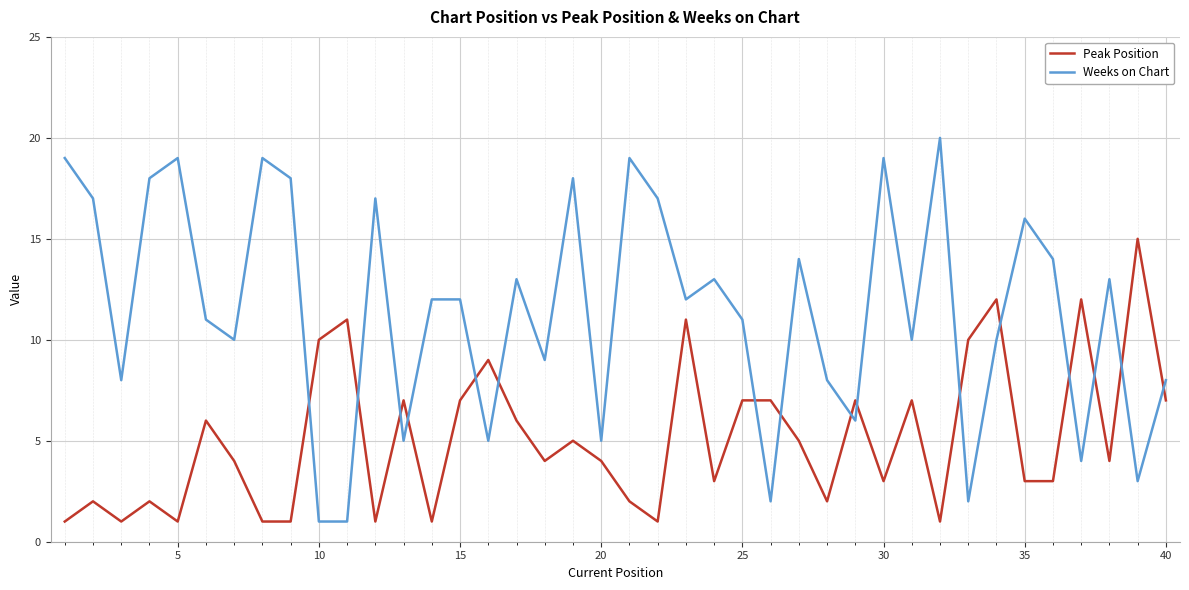

Does the chart have visible grid lines?

Yes